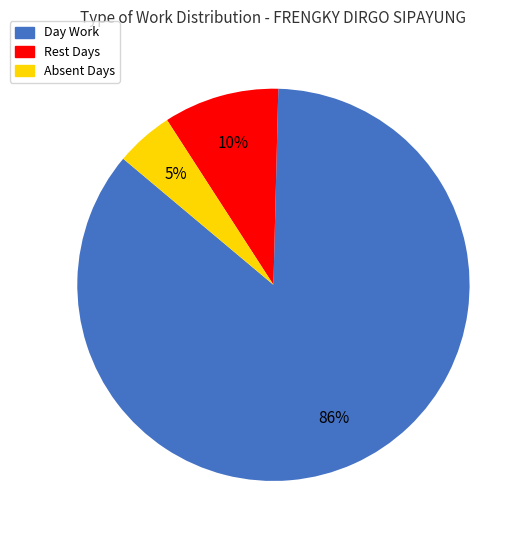

Is there any slice that represents more than half of the pie?

Yes